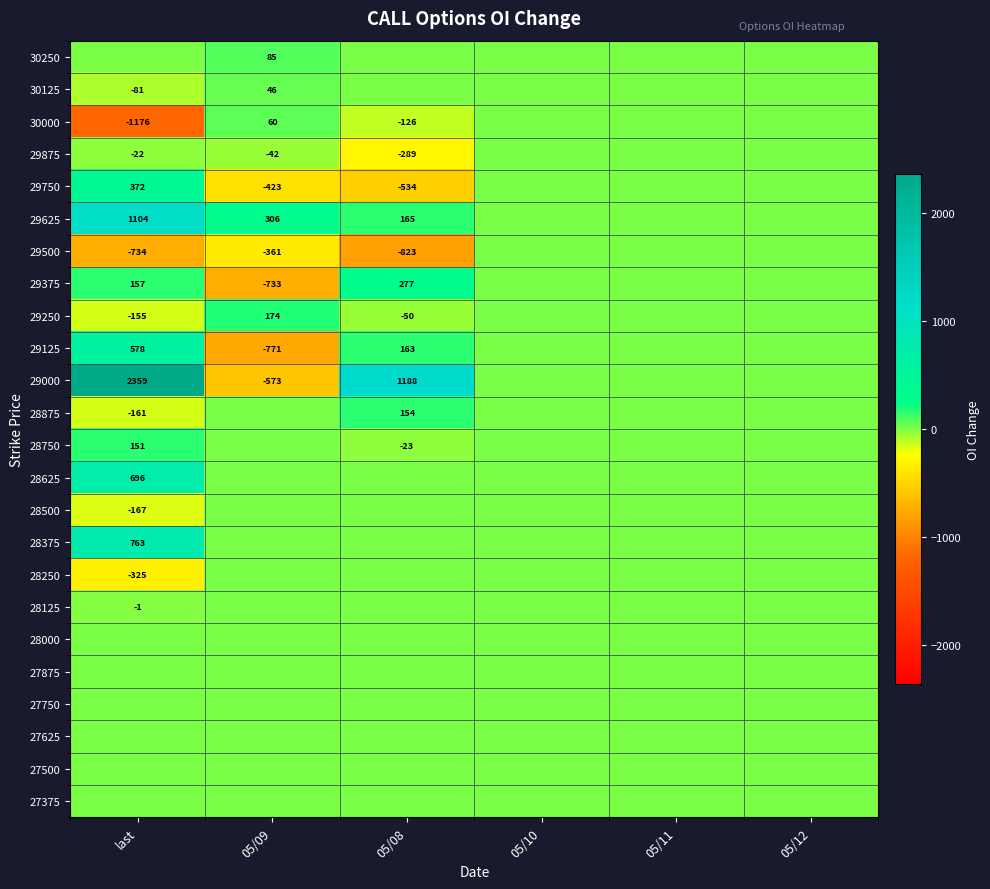

Between 05/10 and last, which is larger?

05/10